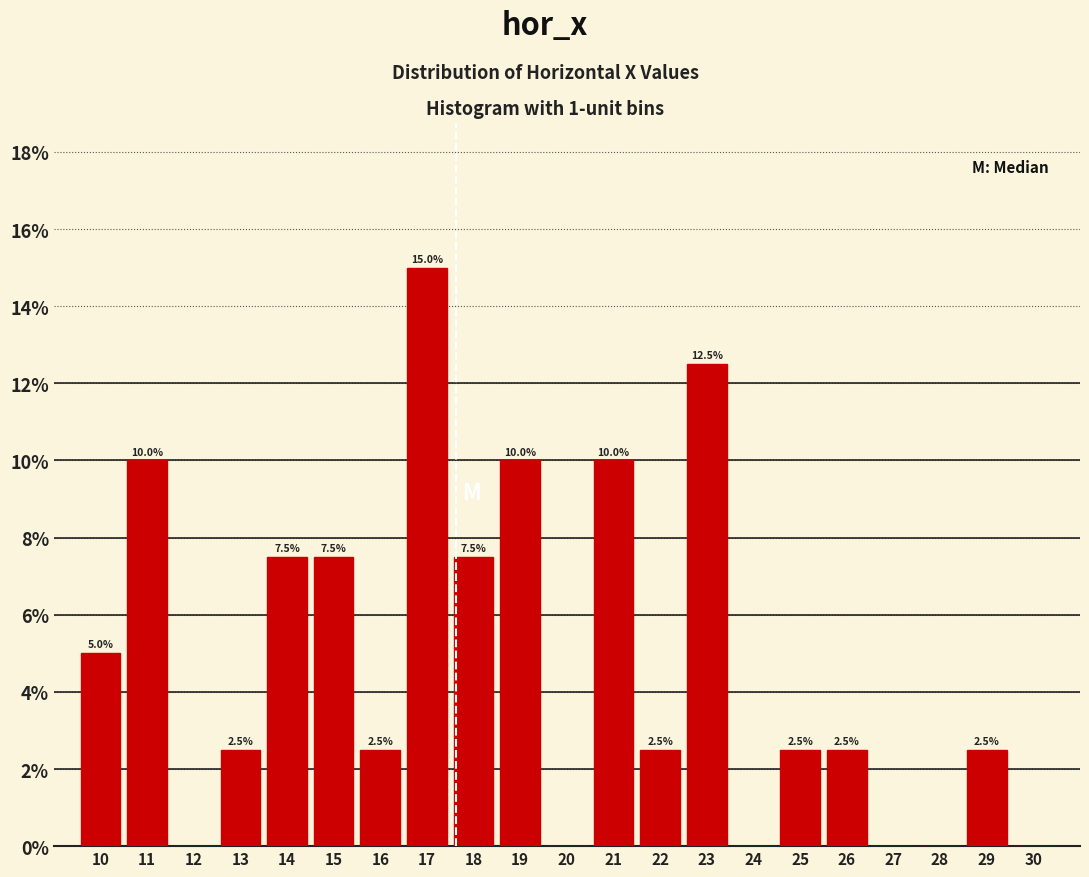

Reading right to left, list all the values displayed in this chart.

30=0.0	29=2.5	28=0.0	27=0.0	26=2.5	25=2.5	24=0.0	23=12.5	22=2.5	21=10.0	20=0.0	19=10.0	18=7.5	17=15.0	16=2.5	15=7.5	14=7.5	13=2.5	12=0.0	11=10.0	10=5.0